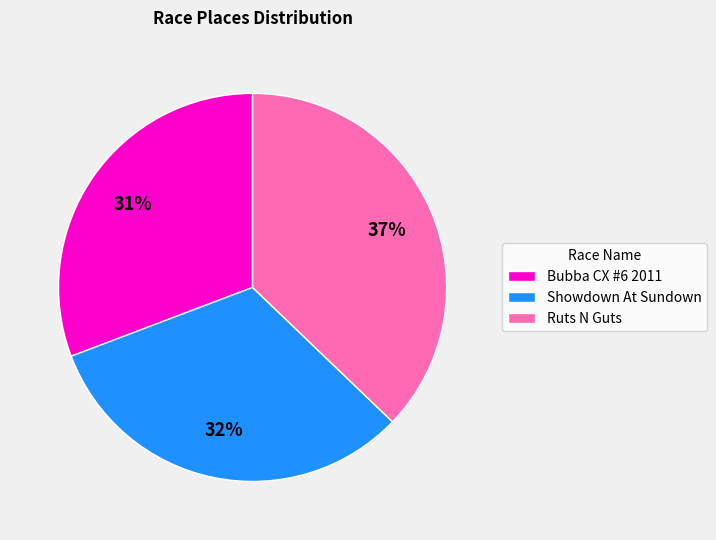

What is the ratio of the value at Showdown At Sundown to the value at Ruts N Guts?

0.9